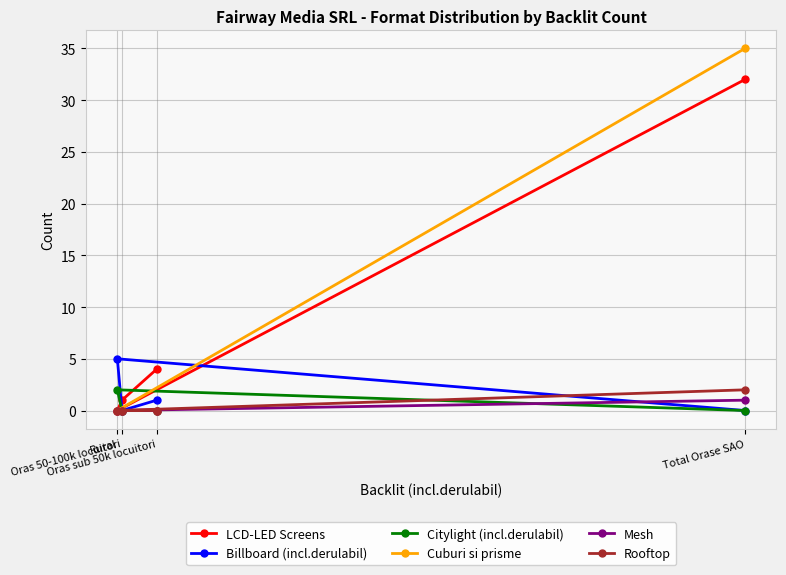

Is it true that Citylight (incl.derulabil) equals -1 at Oras sub 50k locuitori?

False